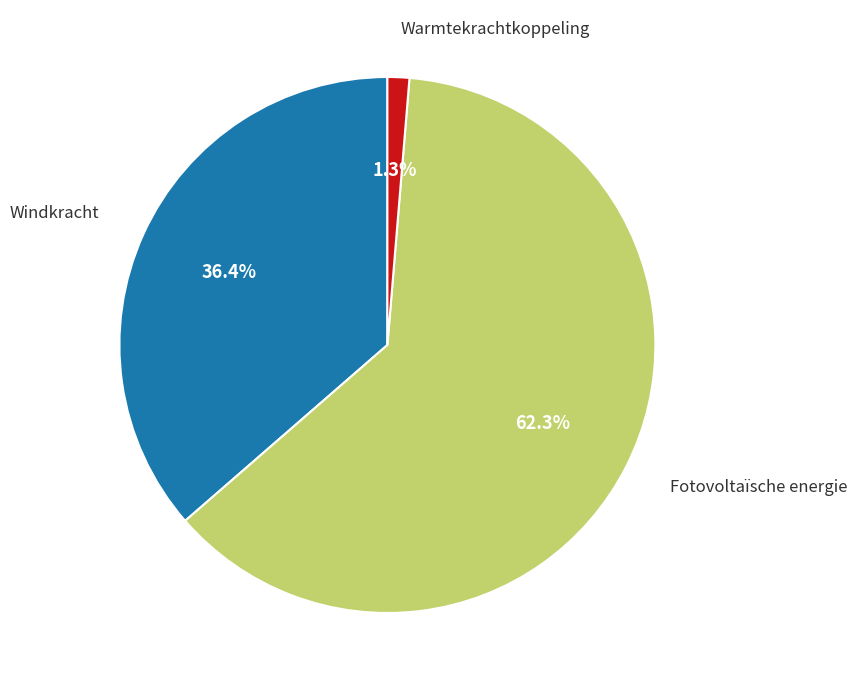

Does any single category account for the majority?

Yes